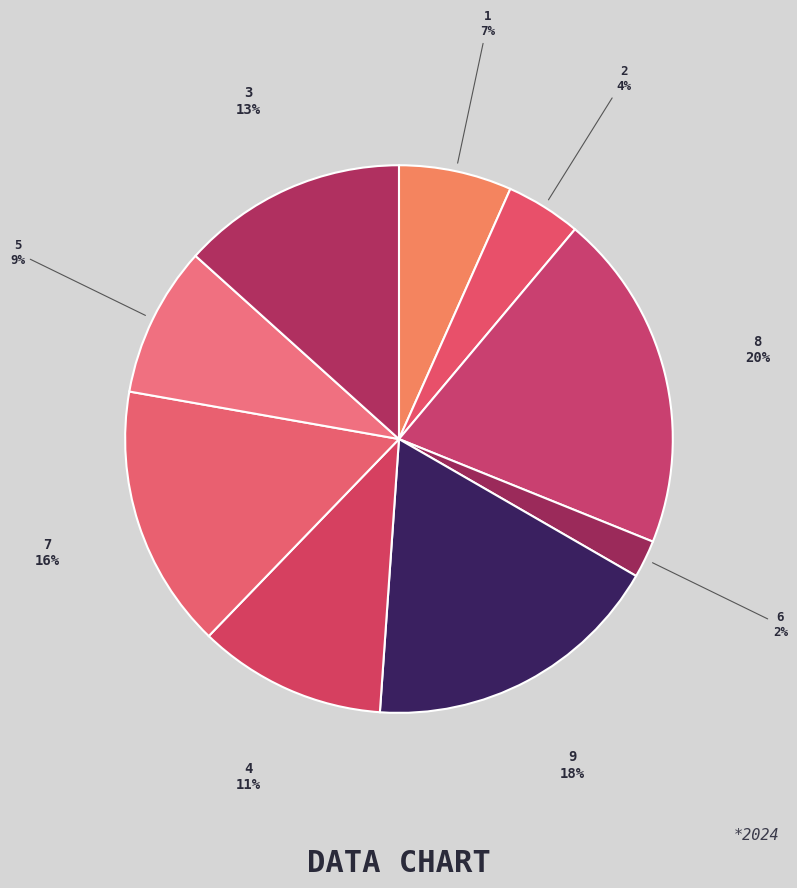

Count the number of slices in the pie.

9